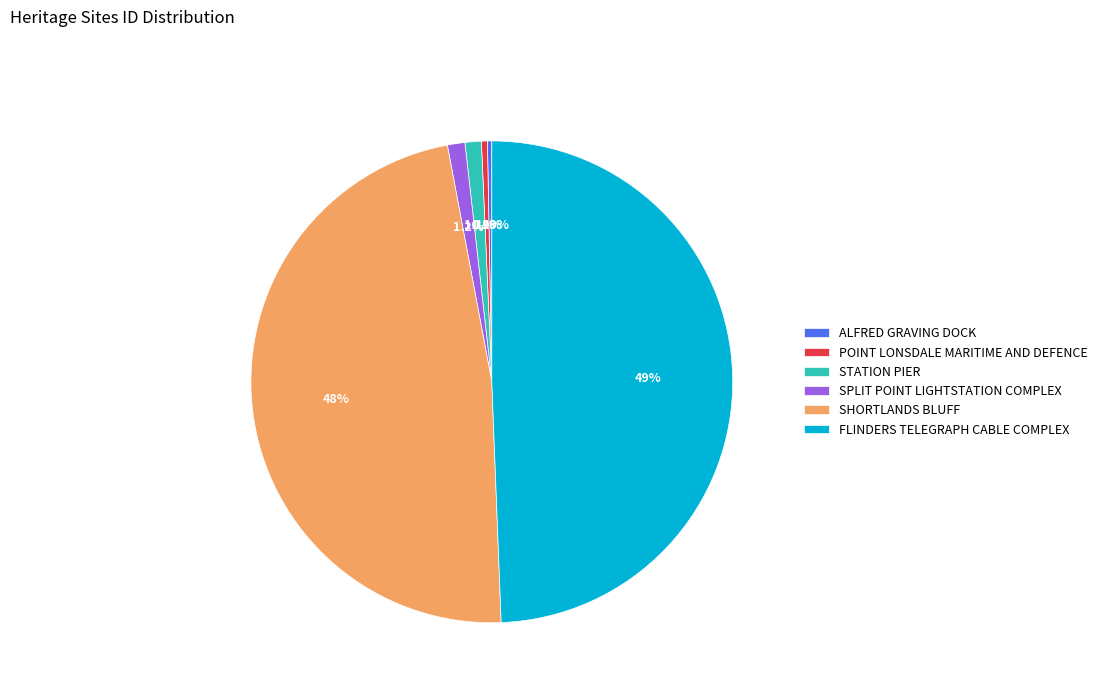

Which slice is the largest?

FLINDERS TELEGRAPH CABLE COMPLEX